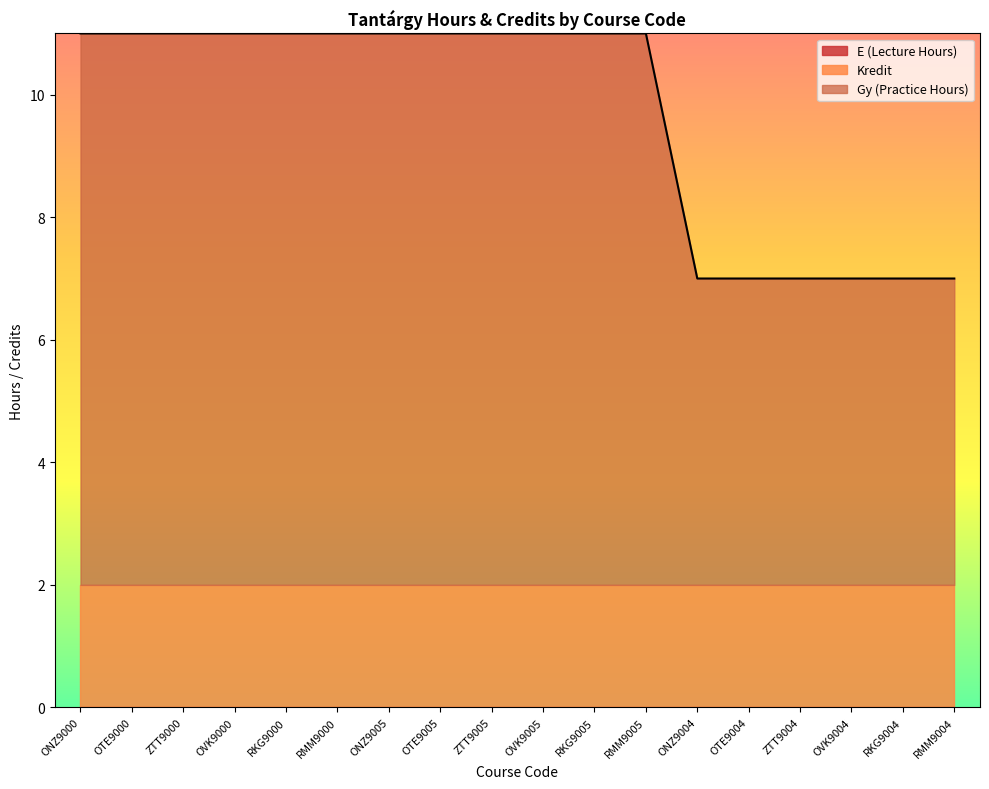

What is the total value across all series at RKG9004?

7